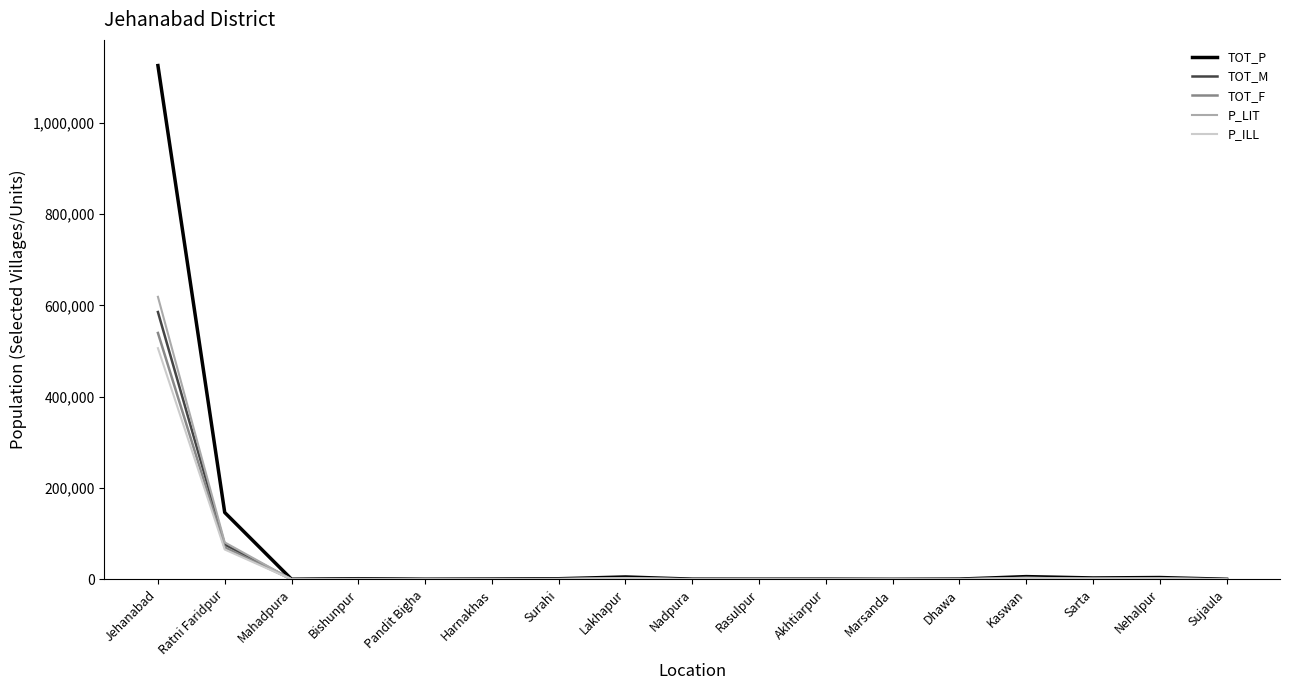

What are all the series names shown in the legend?

TOT_P, TOT_M, TOT_F, P_LIT, P_ILL